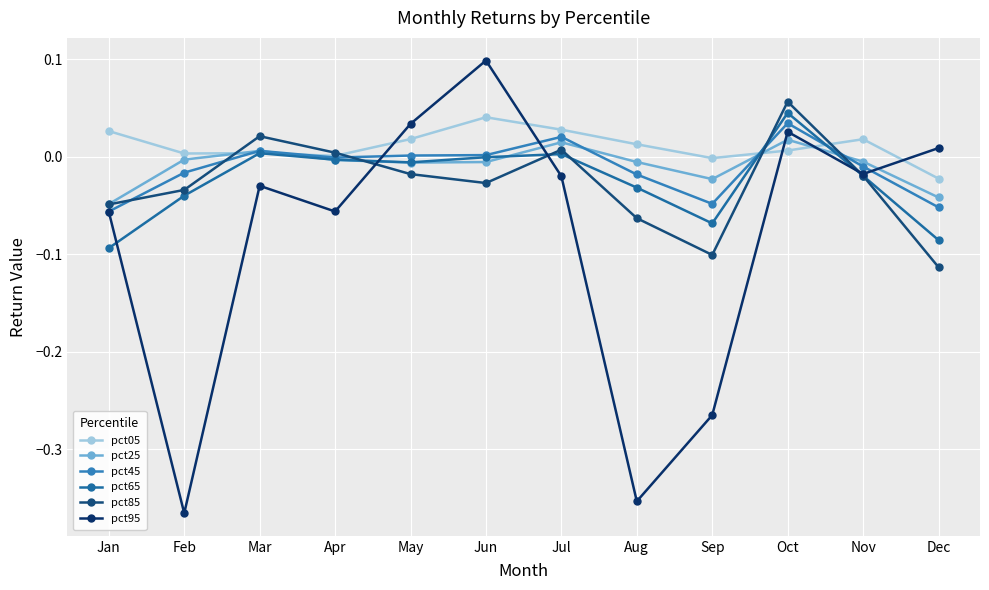

Does the chart have visible grid lines?

Yes